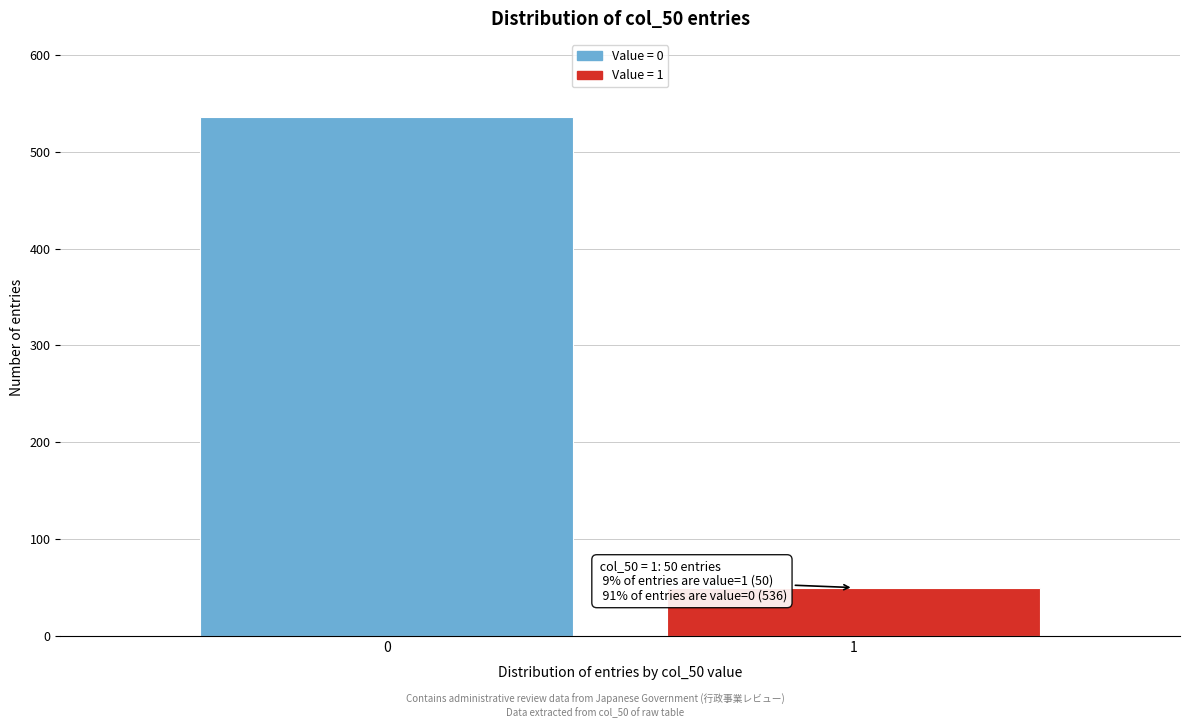

Reading right to left, list all the values displayed in this chart.

50	536